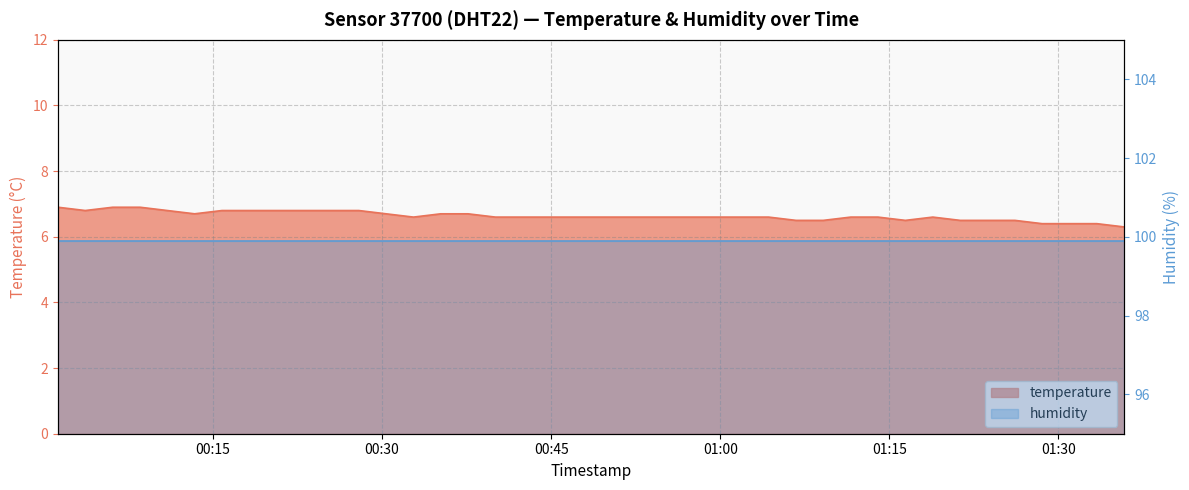

Read the value at 2024-02-04T00:32:47.

6.6